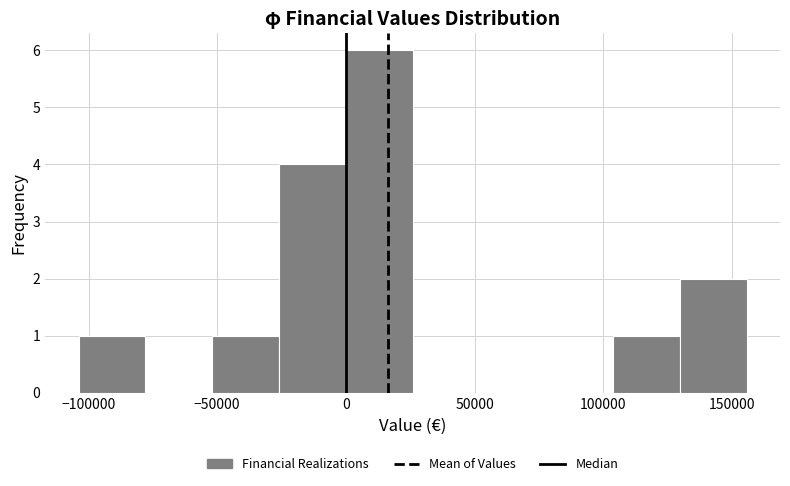

Reading left to right, transcribe this chart: for each bar, give the range it covers on the x-axis and its height. Neither the bar edges nor the heights are printed on the chart, so give them approximately, as read against the axes.

-105000 to -80000: 1
-80000 to -50000: 0
-50000 to -25000: 1
-25000 to 0: 4
0 to 25000: 6
25000 to 50000: 0
50000 to 80000: 0
80000 to 105000: 0
105000 to 130000: 1
130000 to 155000: 2